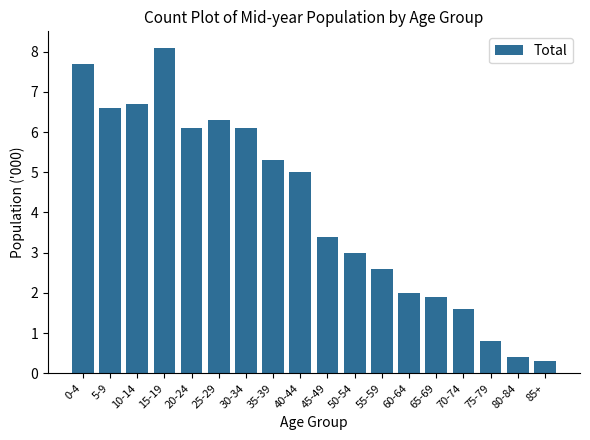

What is the difference between the values at 35-39 and 30-34?

0.8